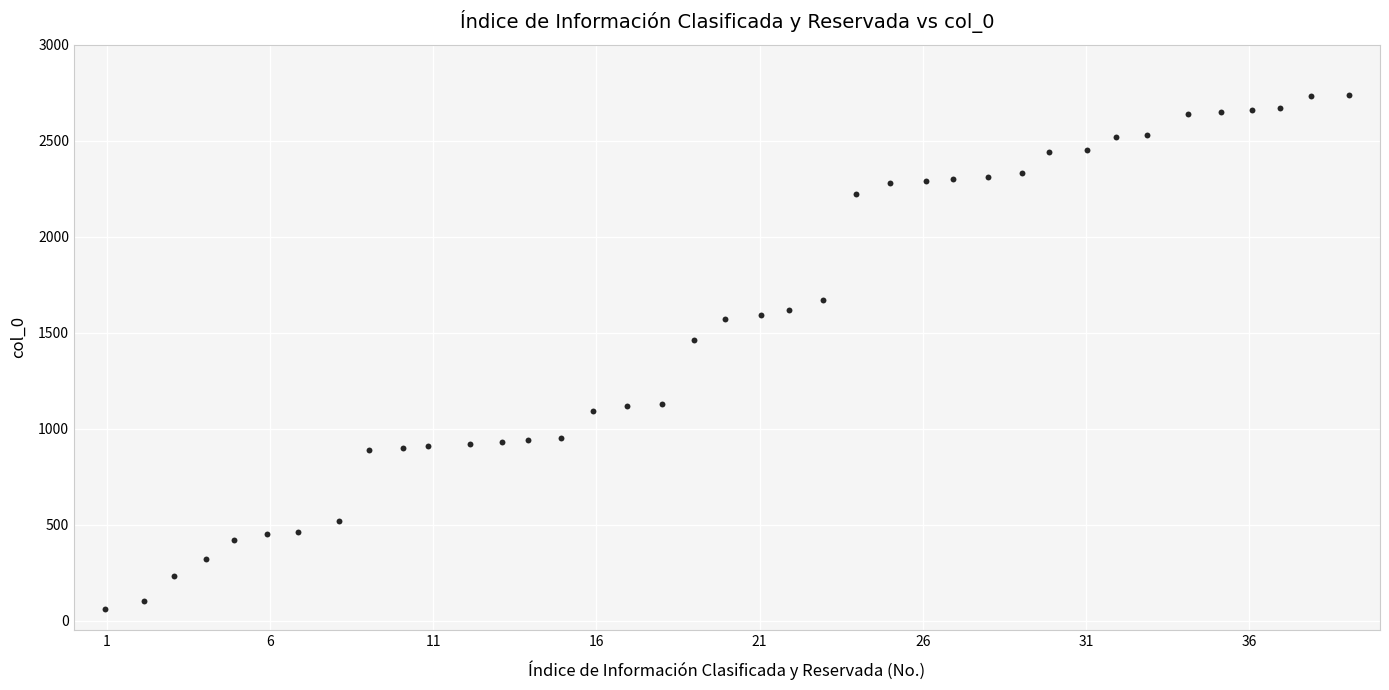

What Y value in the scatter plot is closest to 1400?

1460